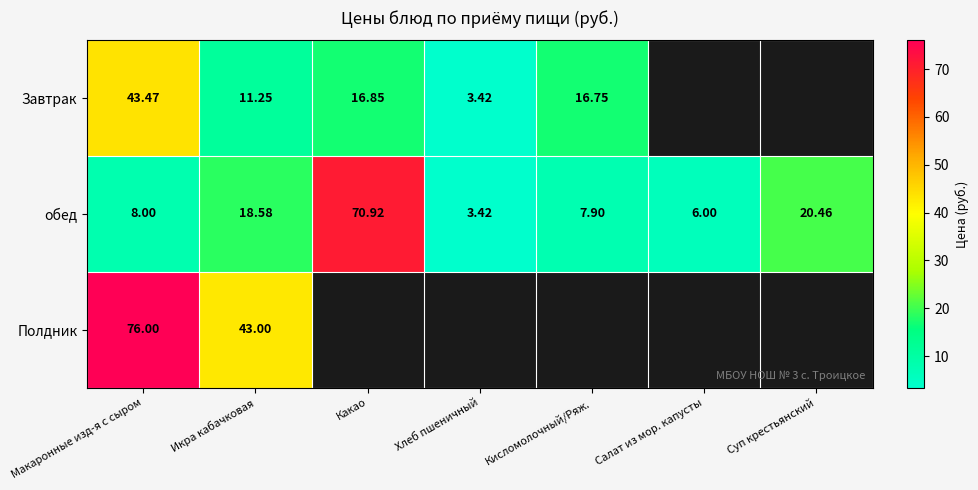

Is the value of Полдник at Икра кабачковая greater than the value of Завтрак at Кисломолочный/Ряж.?

Yes